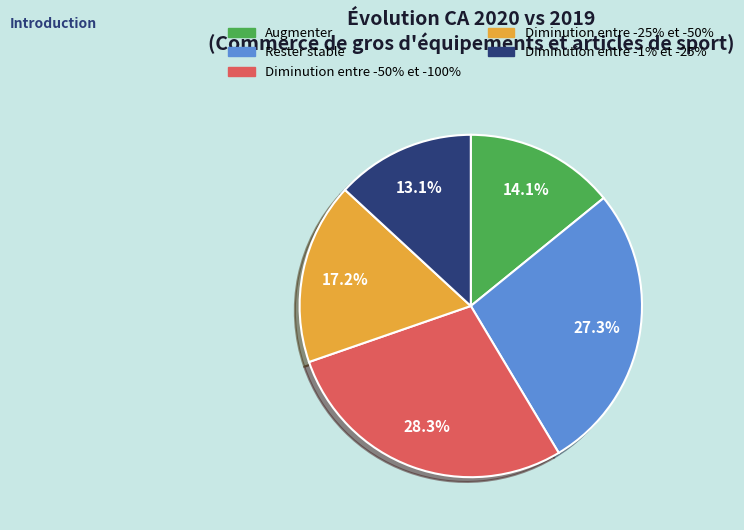

How many segments does this pie chart have?

5